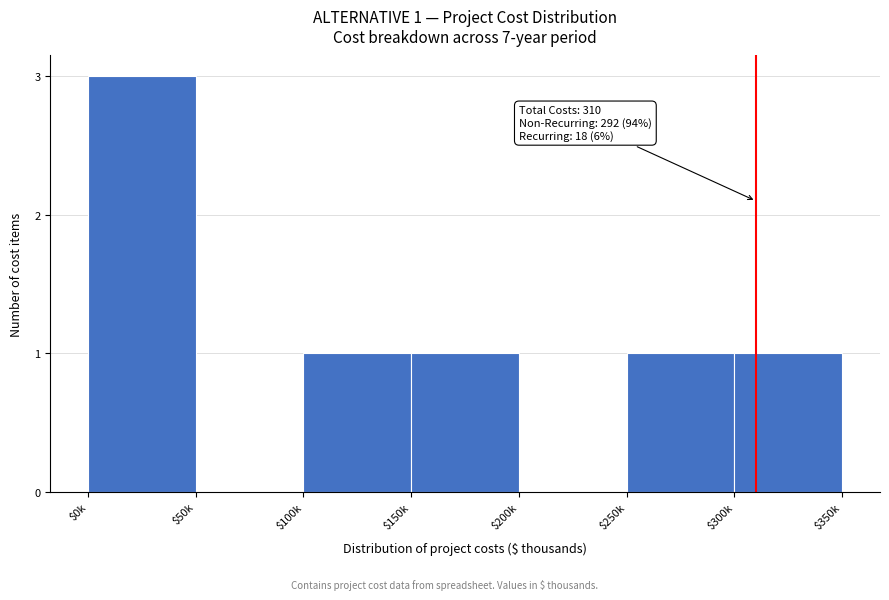

What is the sum of all values?

7